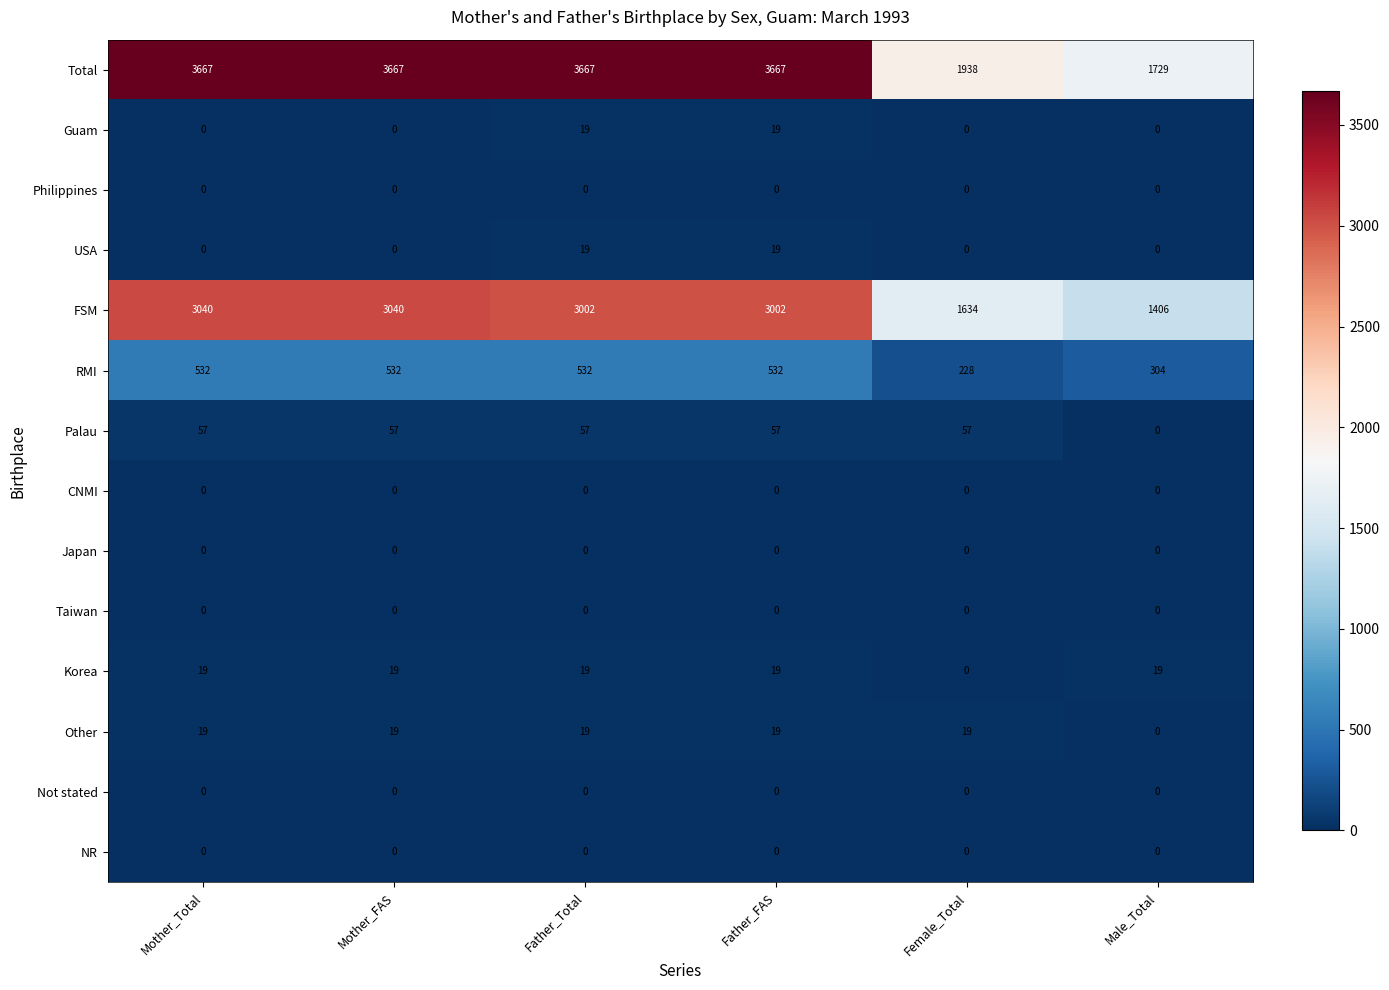

What is the sum of all Total values?

18335